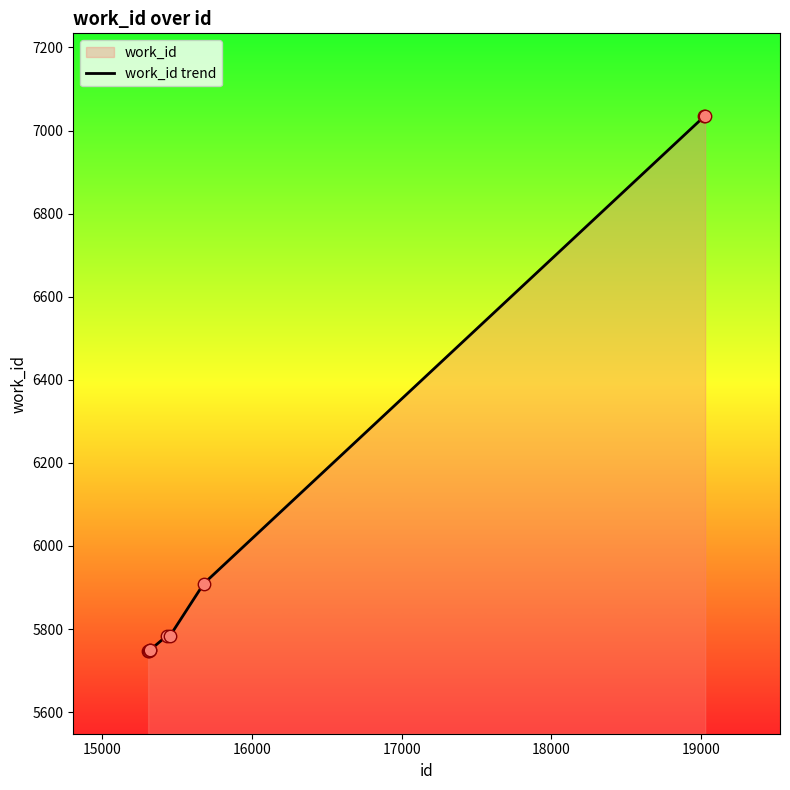

What is the difference between the maximum and minimum values?

1286